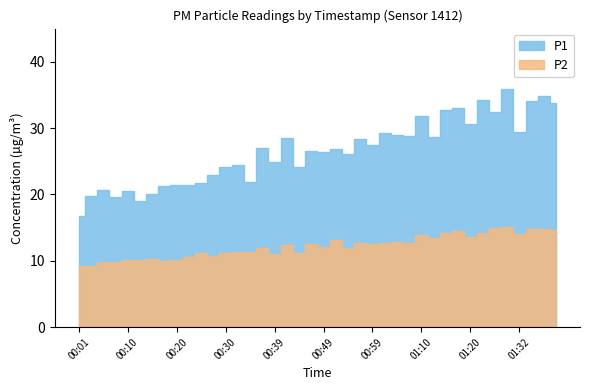

What position from the left is 00:27?

12